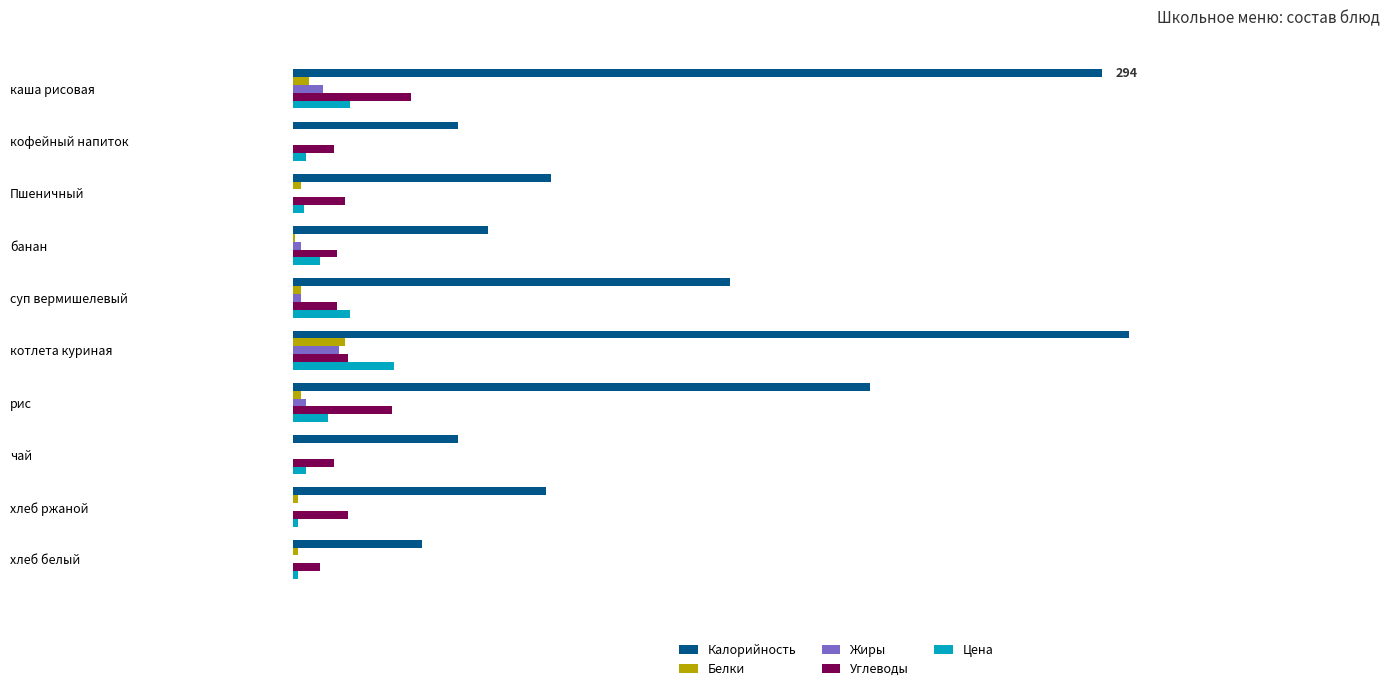

Reading left to right, what are all the values shown in this chart?

Калорийность: 294	60	94	71	159	304	210	60	92	47
Белки: 6	0	3	1	3	19	3	0	2	2
Жиры: 11	0	0	3	3	17	5	0	0	0
Углеводы: 43	15	19	16	16	20	36	15	20	10
Цена: 21	5	4	10	21	37	13	5	2	2